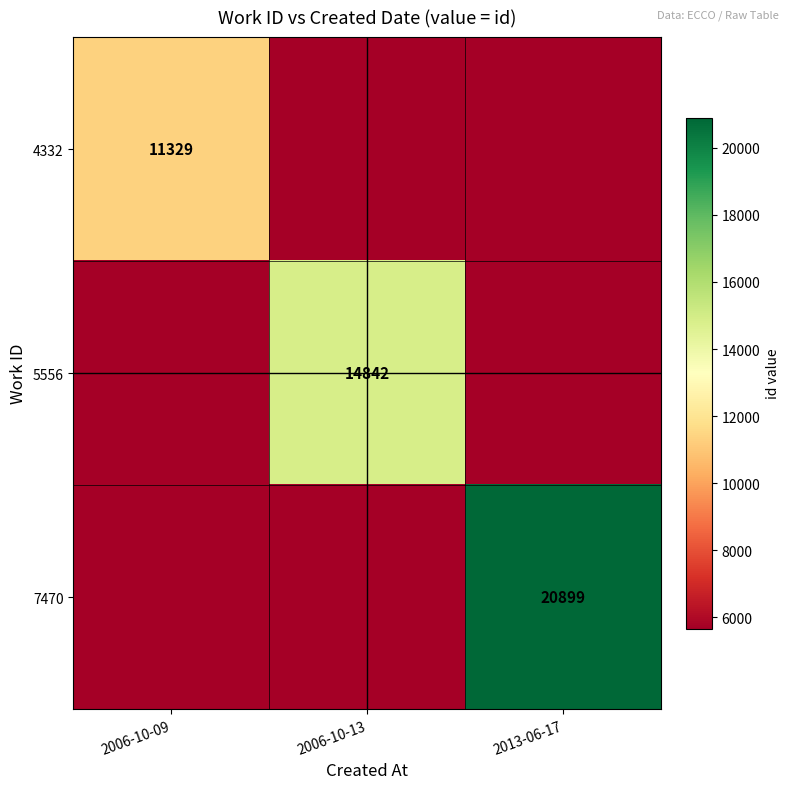

The value of 5556 at 2006-10-13 is 14842.0. True or false?

True